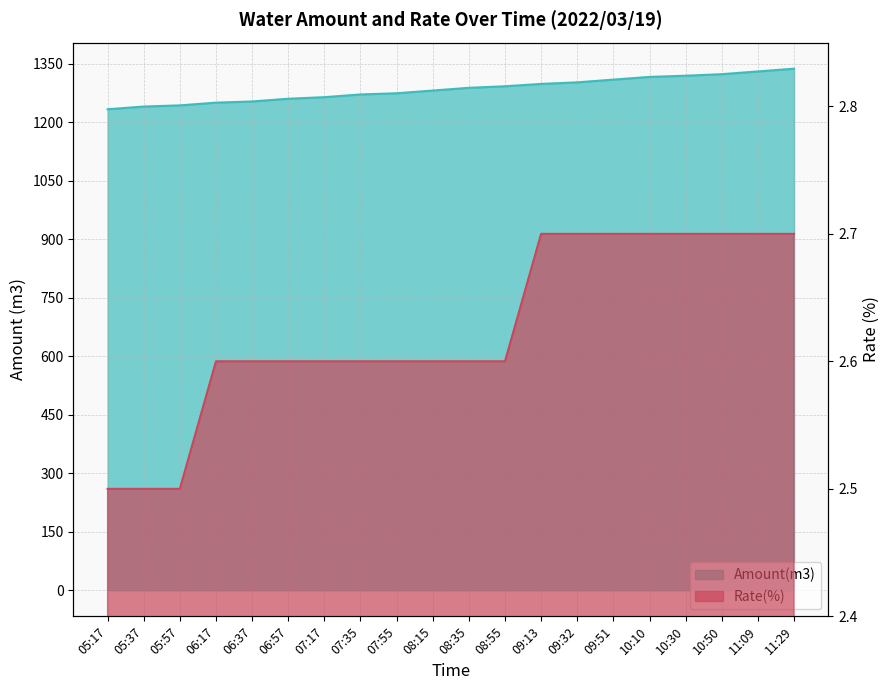

What is the label of the 15th point from the right?

06:57